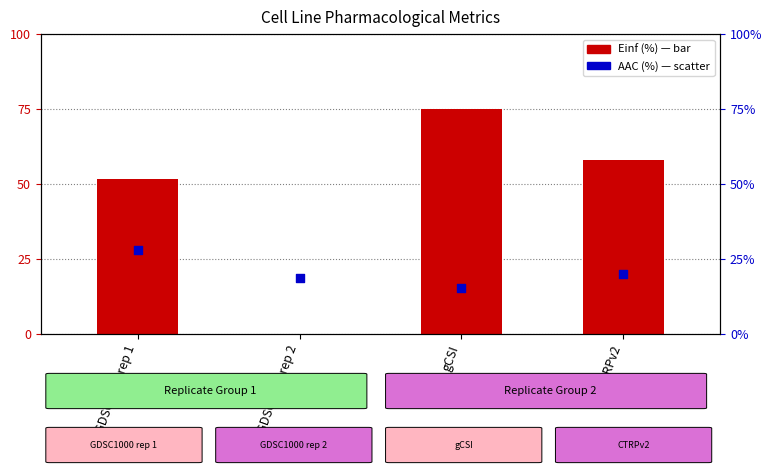

Which series has the largest total across all categories?

Einf (%)